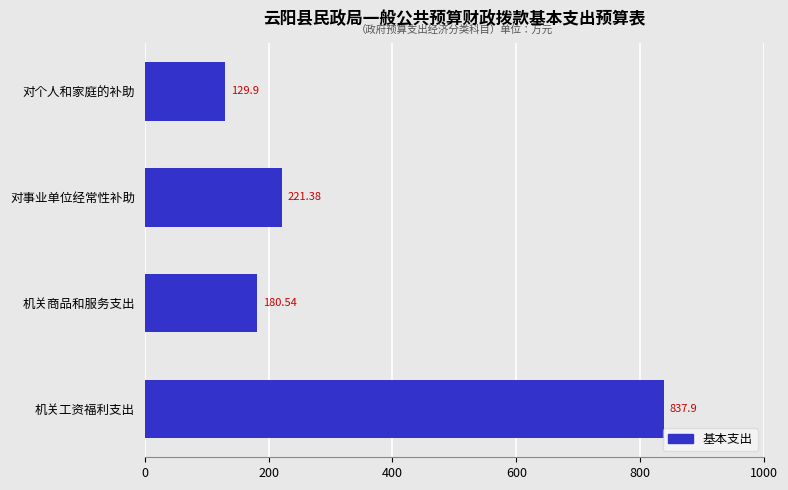

What is the maximum value shown in the chart?

837.9